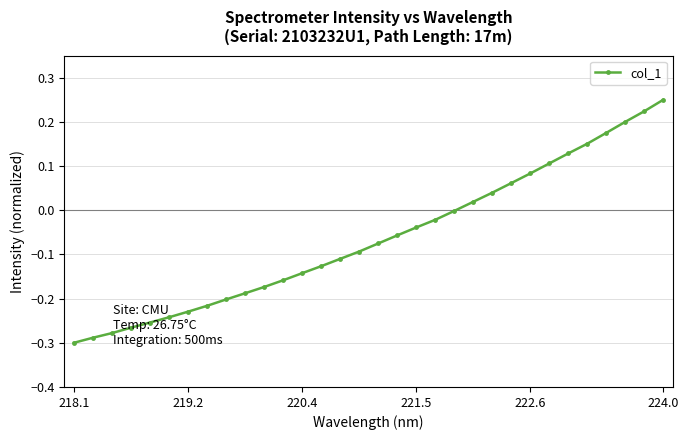

How many series are shown in this chart?

1